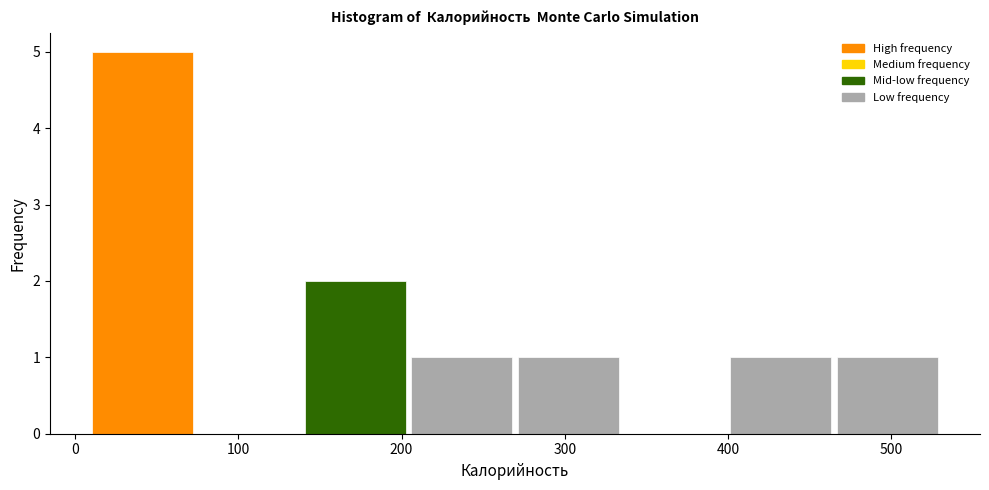

Reading left to right, transcribe this chart: for each bar, give the range it covers on the x-axis and its height. Neither the bar edges nor the heights are printed on the chart, so give them approximately, as read against the axes.

10 to 70: 5
70 to 140: 0
140 to 200: 2
200 to 270: 1
270 to 330: 1
330 to 400: 0
400 to 460: 1
460 to 530: 1